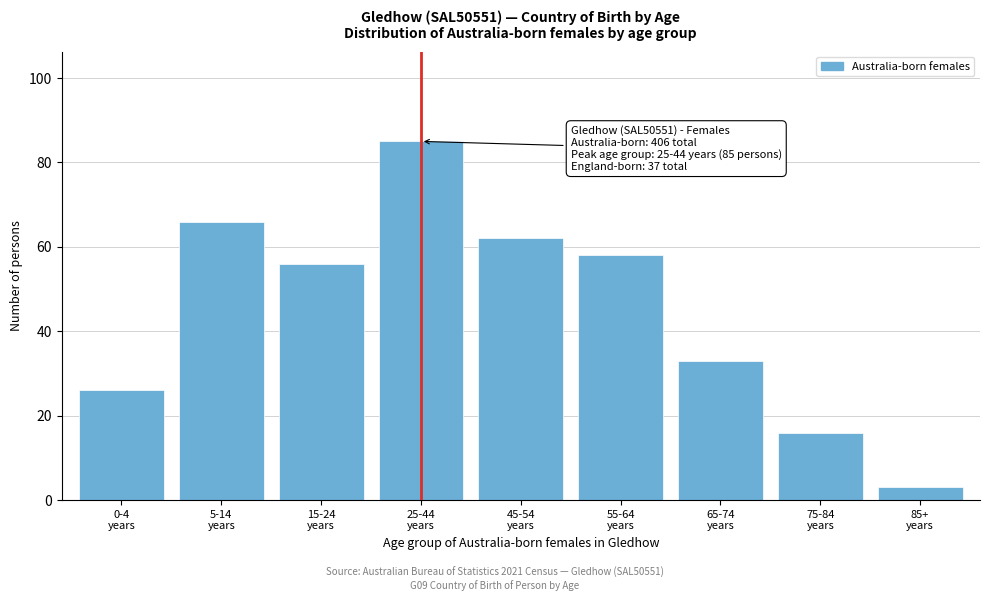

Reading left to right, list all the values displayed in this chart.

26	66	56	85	62	58	33	16	3